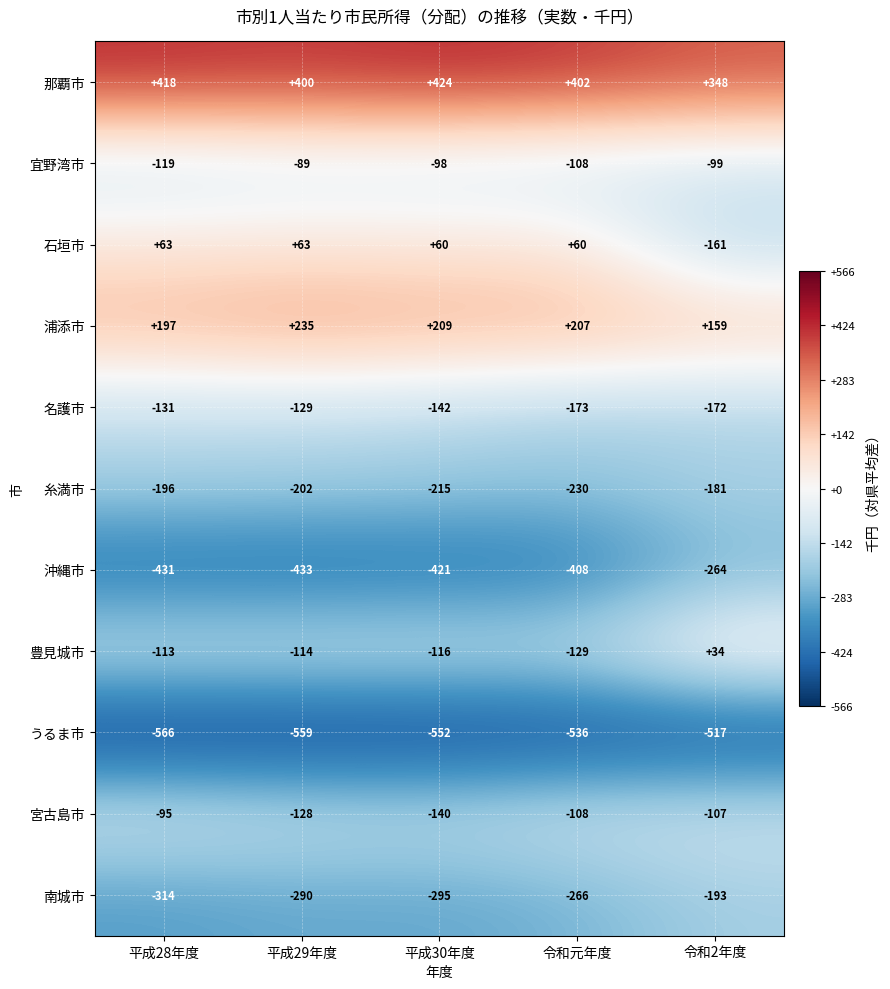

Which series changed the most between 平成28年度 and 令和2年度?

石垣市